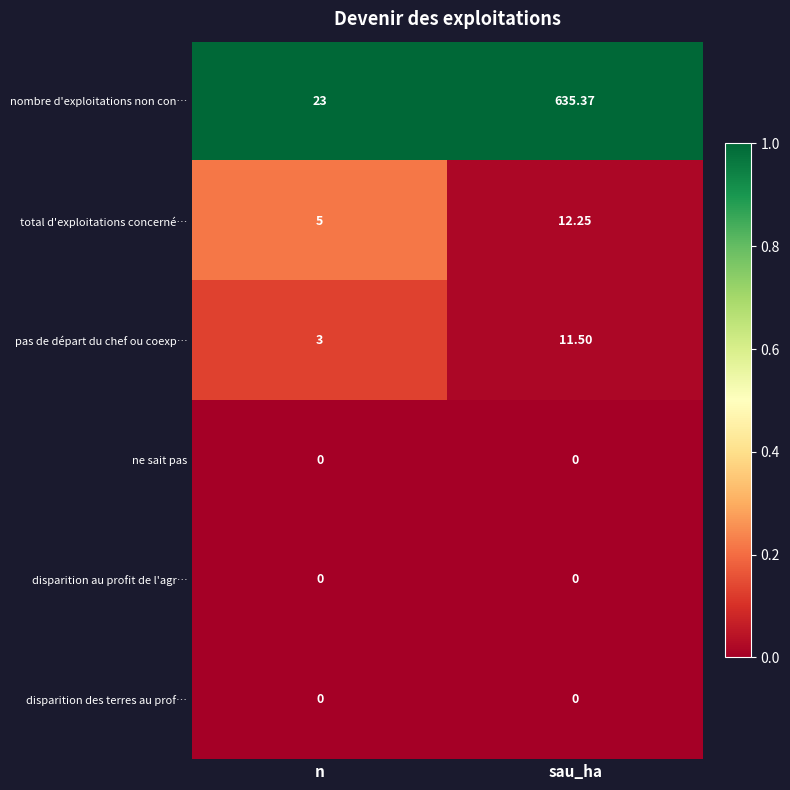

Which series has the largest range (max minus min)?

nombre d'exploitations non con…